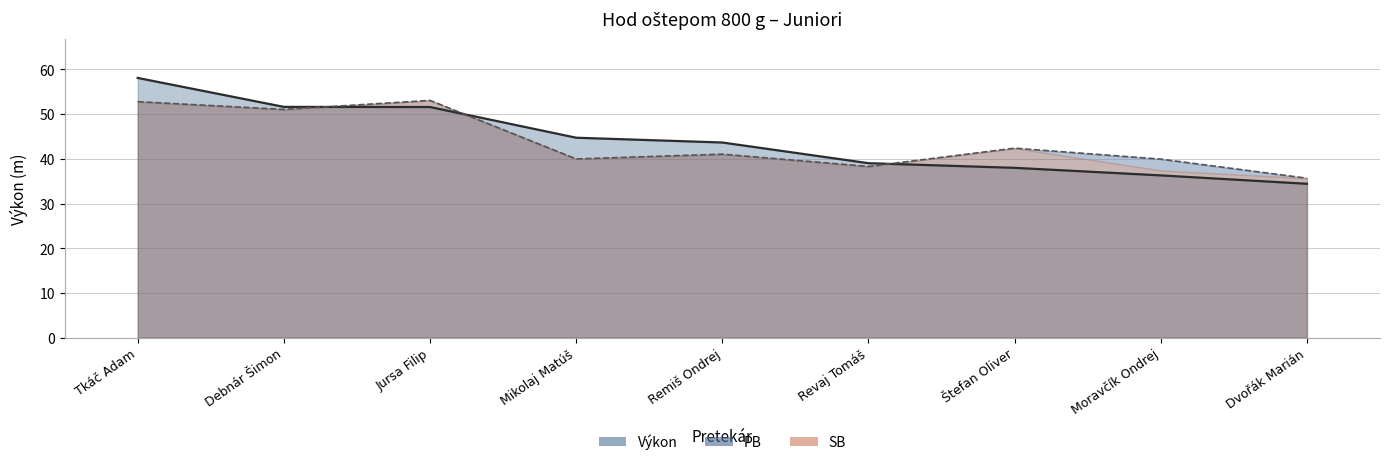

Reading left to right, transcribe all the data shown in this chart.

Výkon: Tkáč Adam=58.1	Debnár Šimon=51.6	Jursa Filip=51.6	Mikolaj Matúš=44.7	Remiš Ondrej=43.7	Revaj Tomáš=39.0	Štefan Oliver=38.0	Moravčík Ondrej=36.3	Dvořák Marián=34.4
PB: Tkáč Adam=52.8	Debnár Šimon=51.1	Jursa Filip=53.1	Mikolaj Matúš=40.0	Remiš Ondrej=41.0	Revaj Tomáš=38.3	Štefan Oliver=42.4	Moravčík Ondrej=39.9	Dvořák Marián=35.7